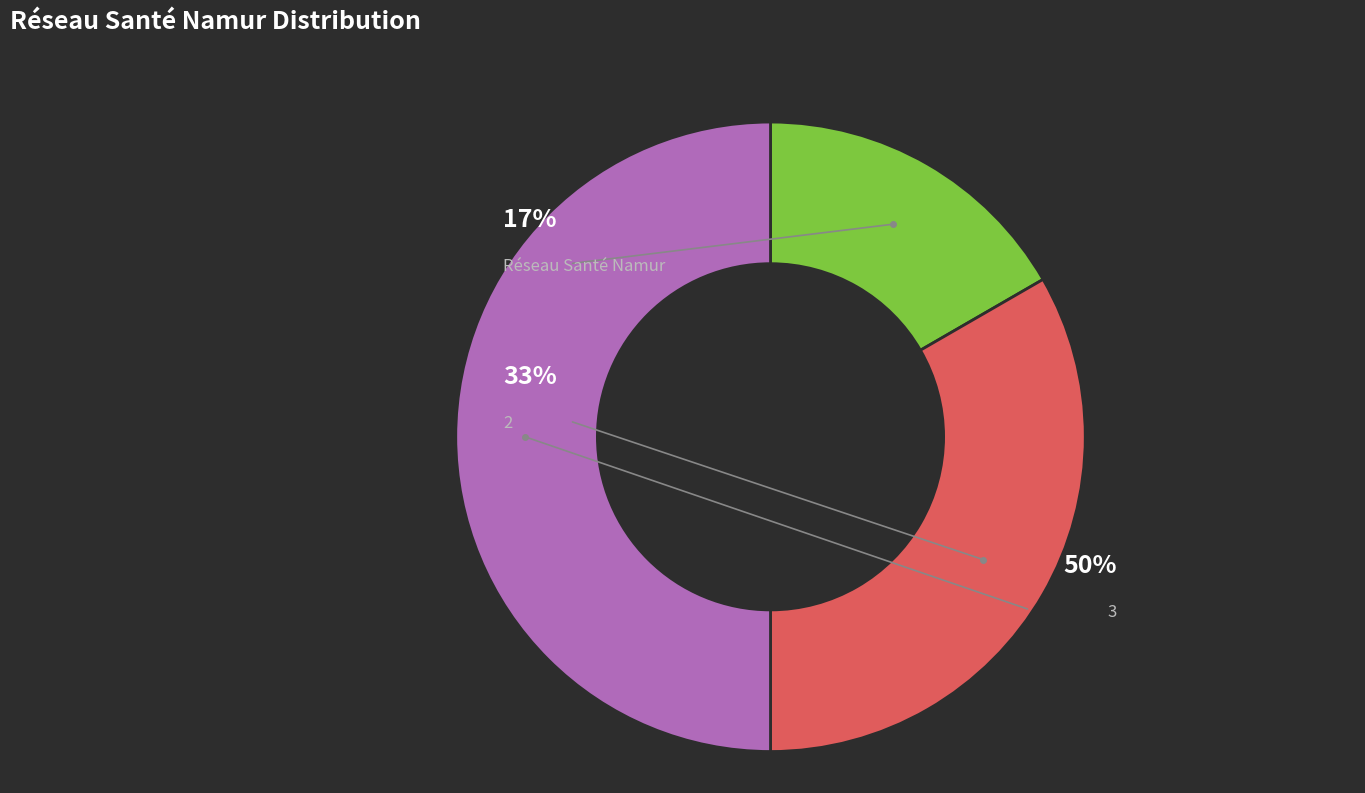

Which category has the smallest portion of the pie?

Réseau Santé Namur